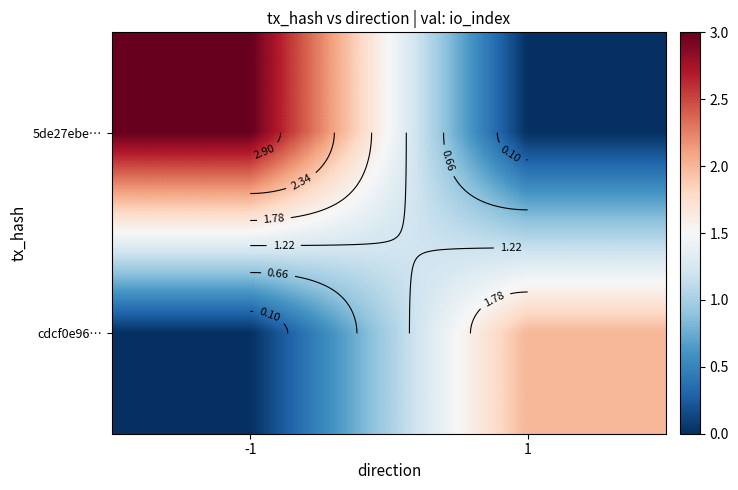

Is it true that cdcf0e96… equals 2 at 1?

True